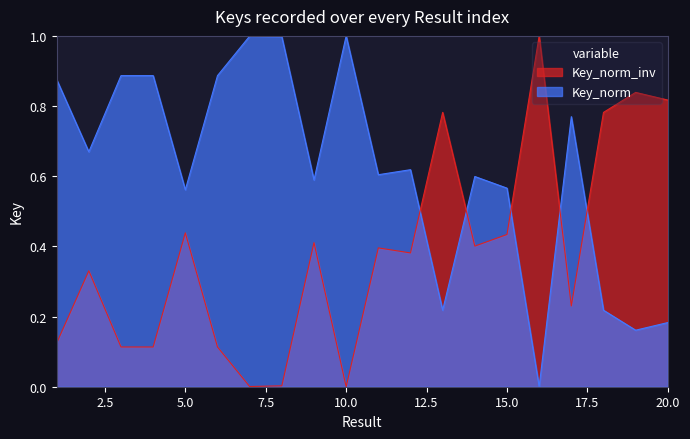

What is the sum of all values?

12.3